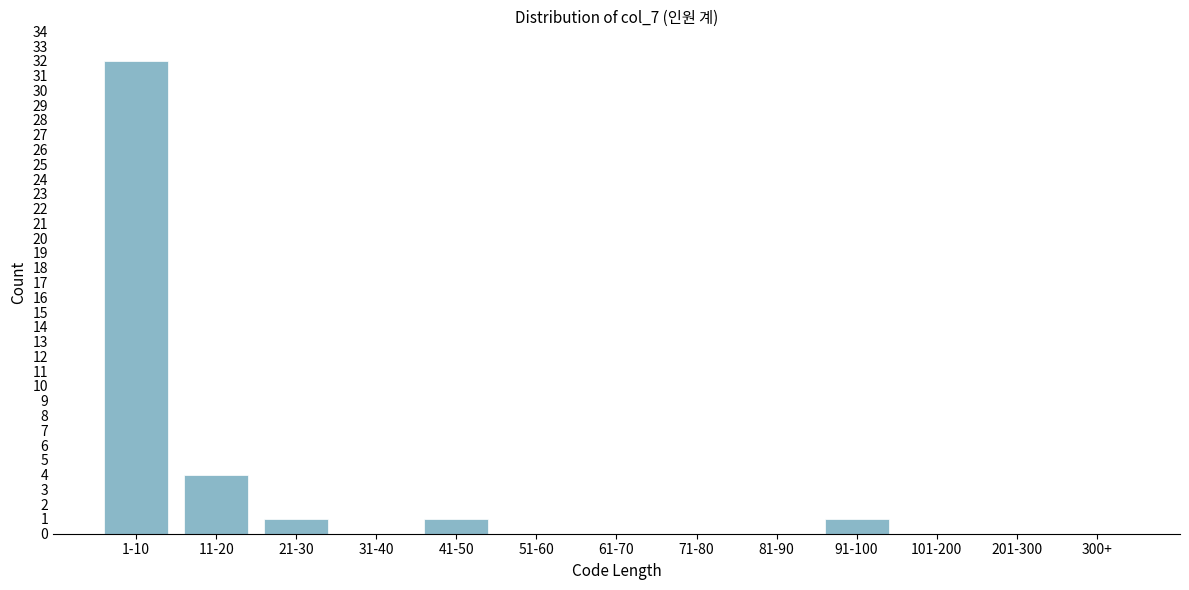

Reading right to left, extract all data points from this chart.

300+=0	201-300=0	101-200=0	91-100=1	81-90=0	71-80=0	61-70=0	51-60=0	41-50=1	31-40=0	21-30=1	11-20=4	1-10=32